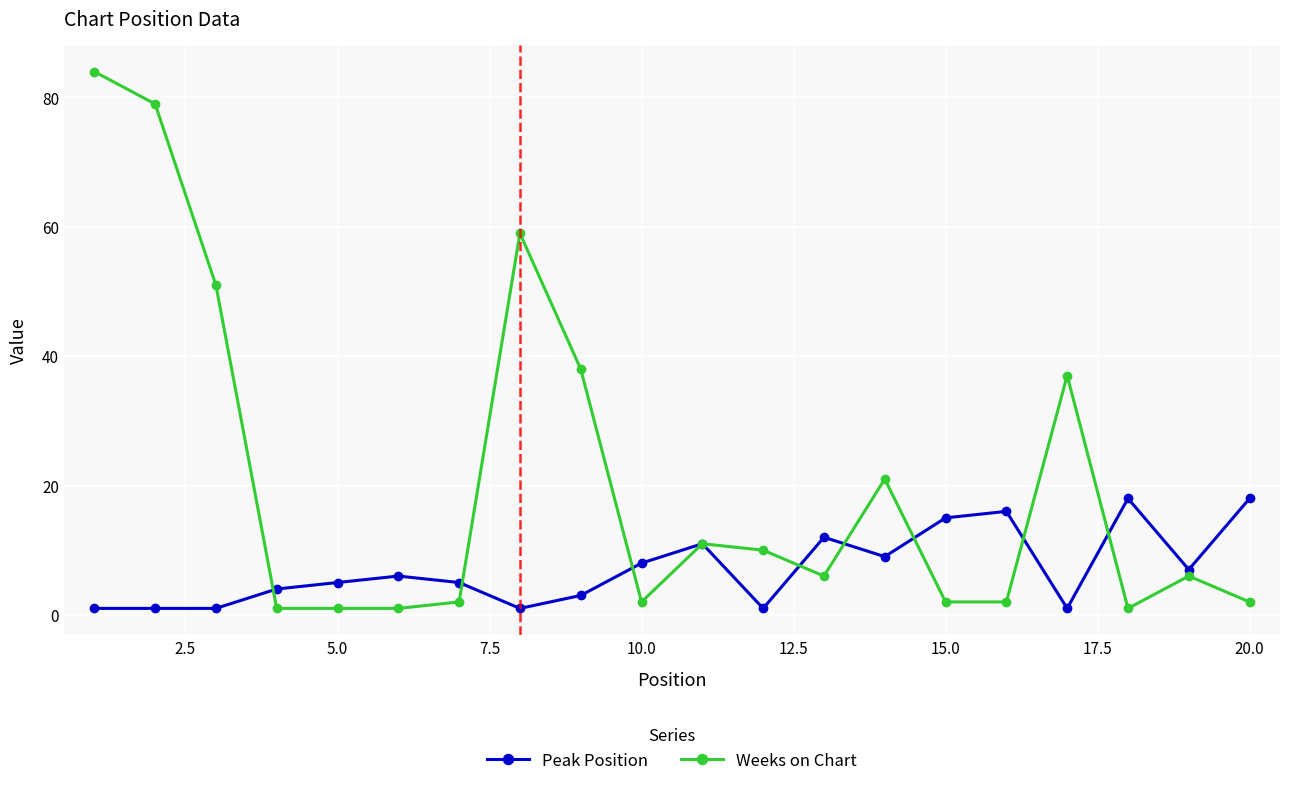

Rank the series by their maximum value, from highest to lowest.

Weeks on Chart, Peak Position